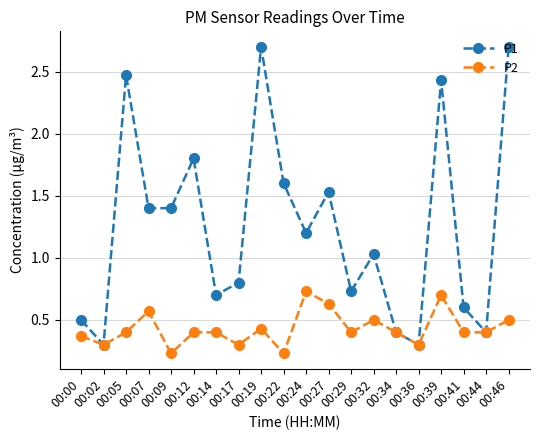

Where does the P1 series first go above 1?

00:05